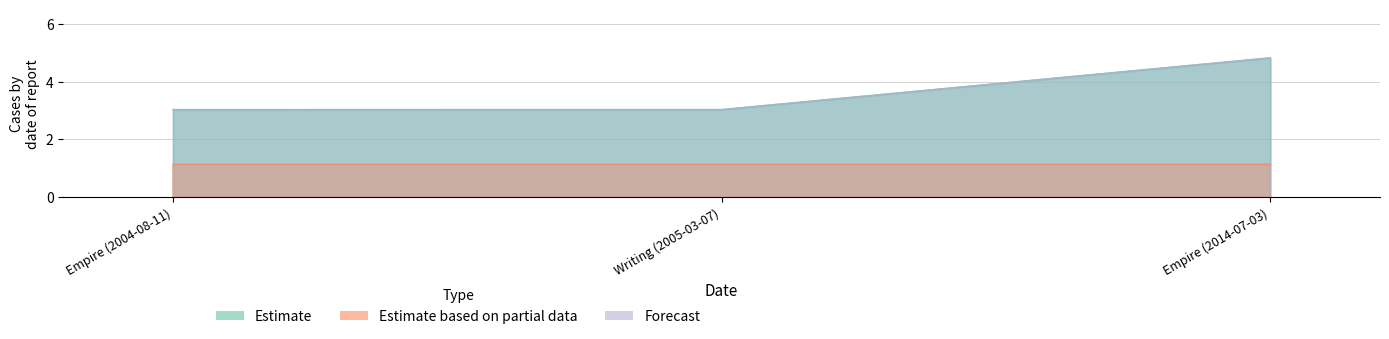

At which label is Forecast closest to 3?

Empire (2004-08-11)